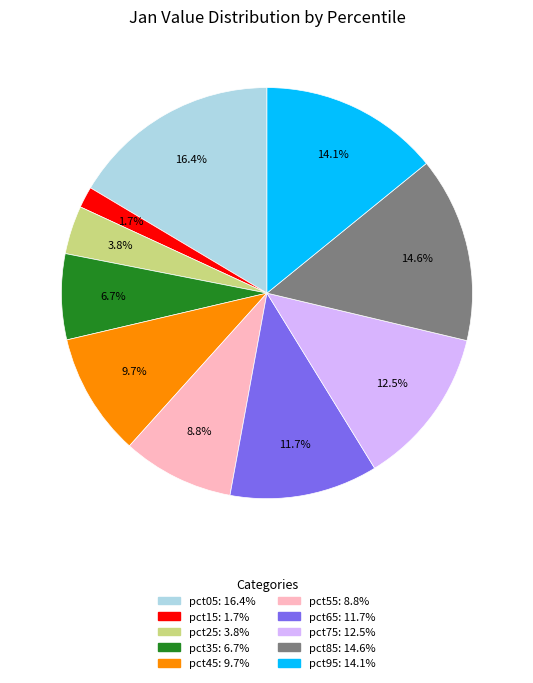

To the nearest percent, what is the difference between the largest and smallest slice percentages?

15%